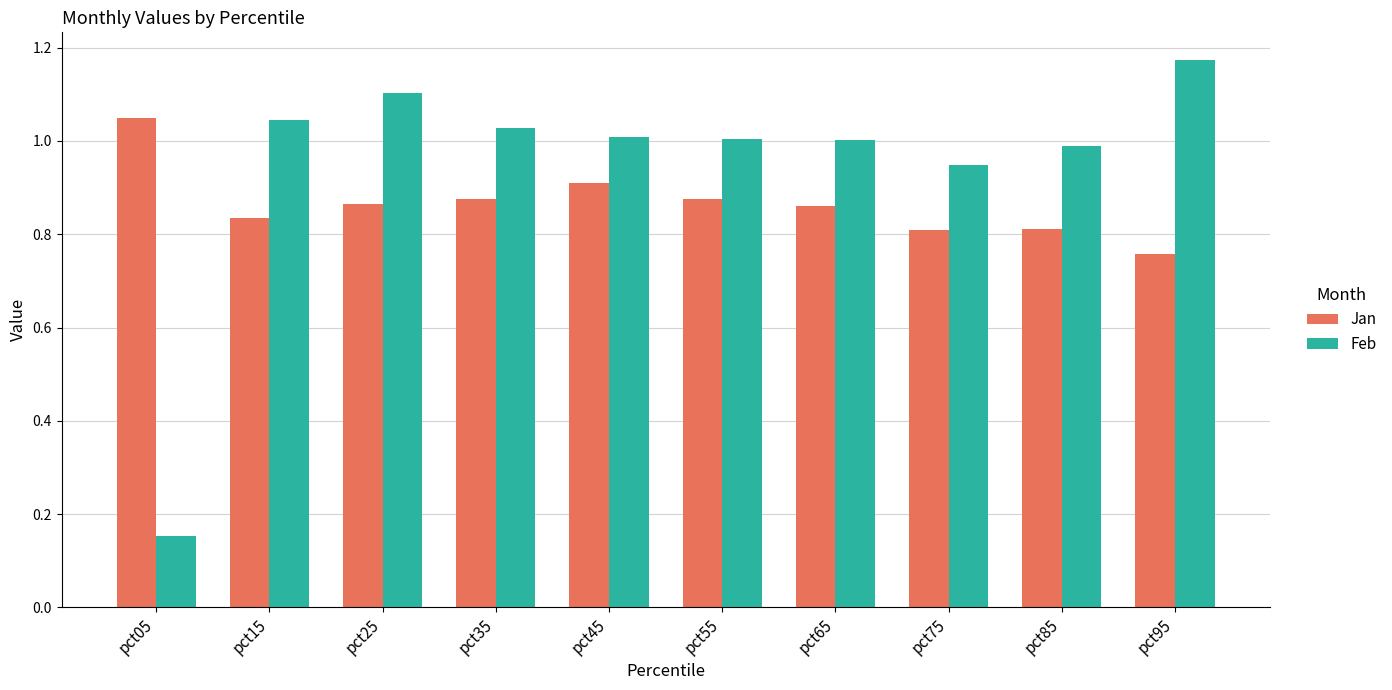

The value of Feb at pct15 is 1.0. True or false?

True